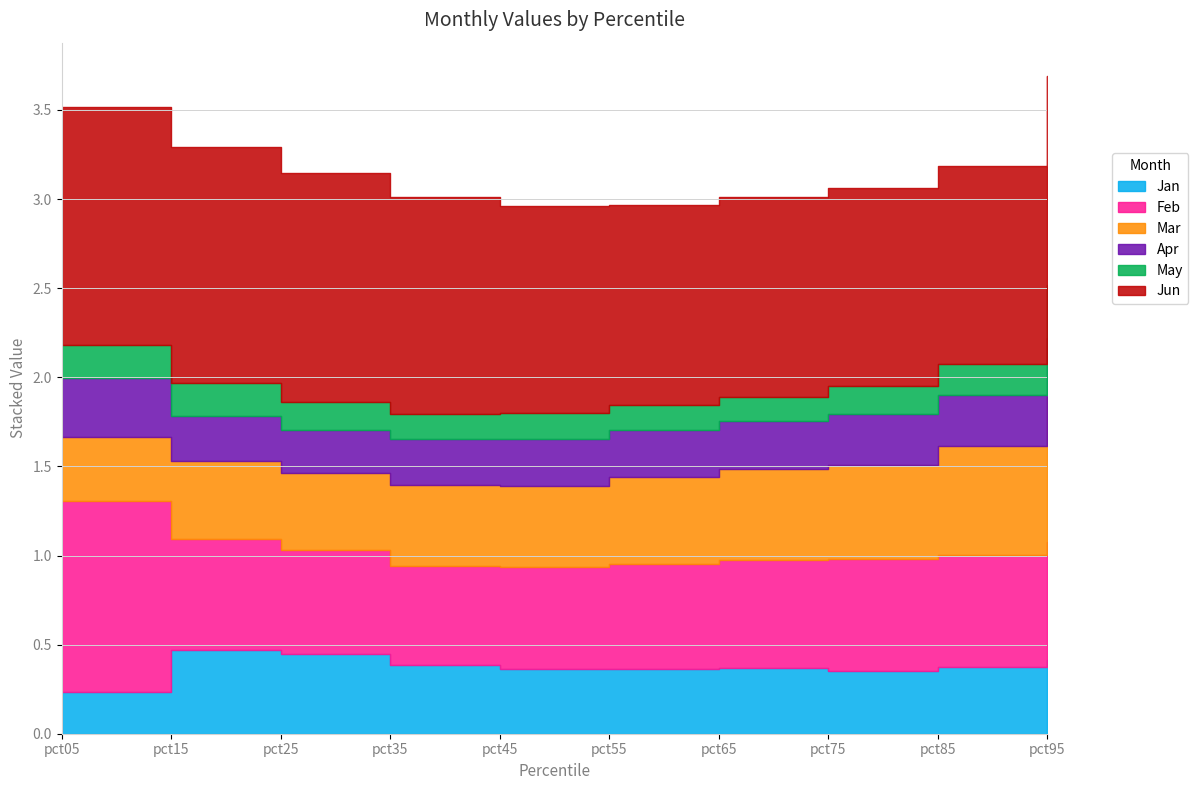

How many interior local peaks does the May series have?

2